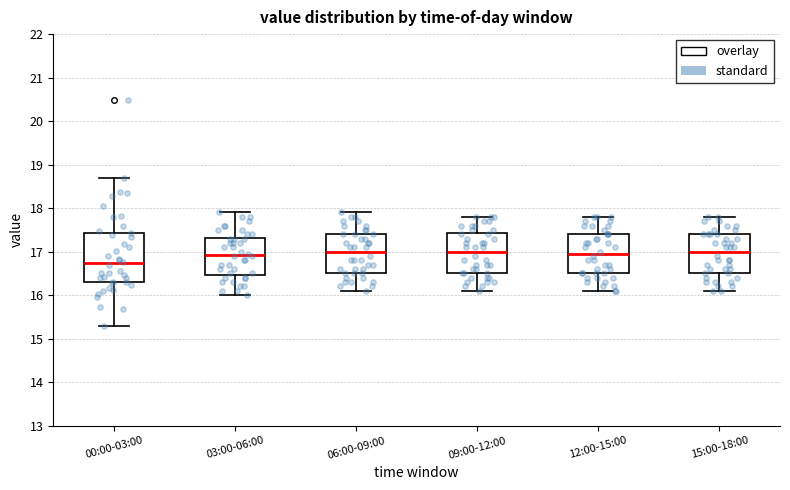

Where is the upper edge of the box for 09:00-12:00 on the y-axis? The values are not printed on the chart, so give them approximately, as read against the axis.

17.4